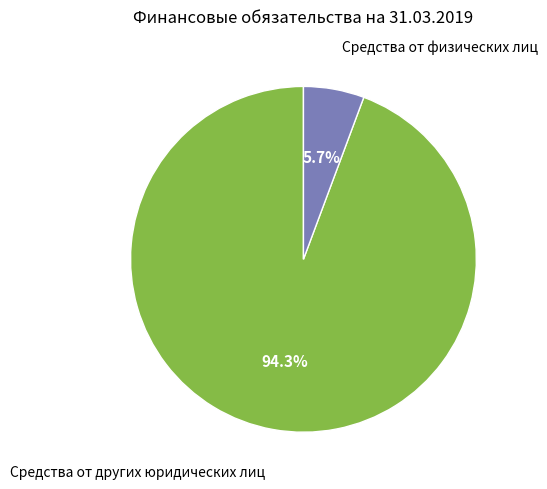

To the nearest percent, what is the difference between the largest and smallest slice percentages?

89%